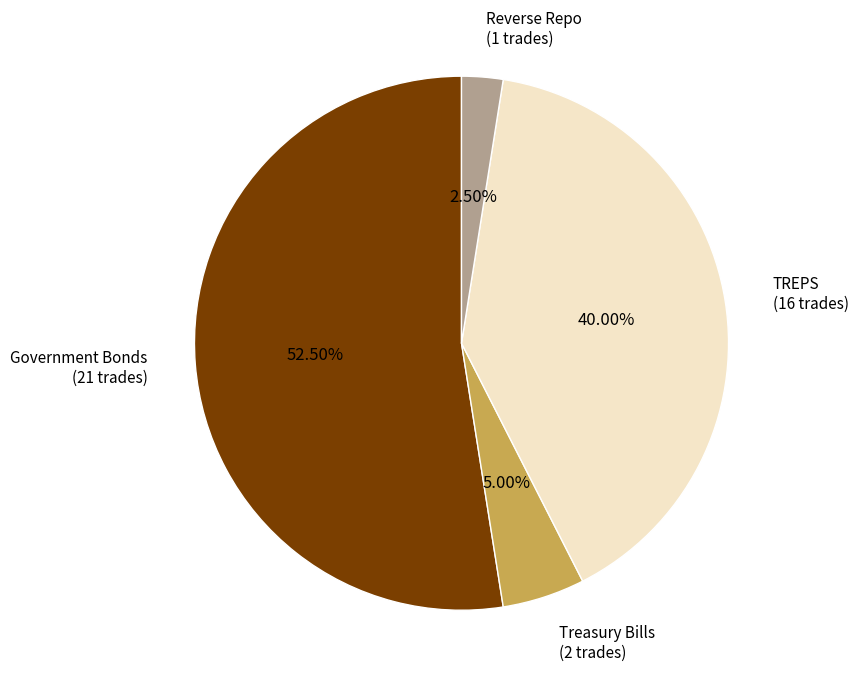

Which category accounts for the majority?

Government Bonds